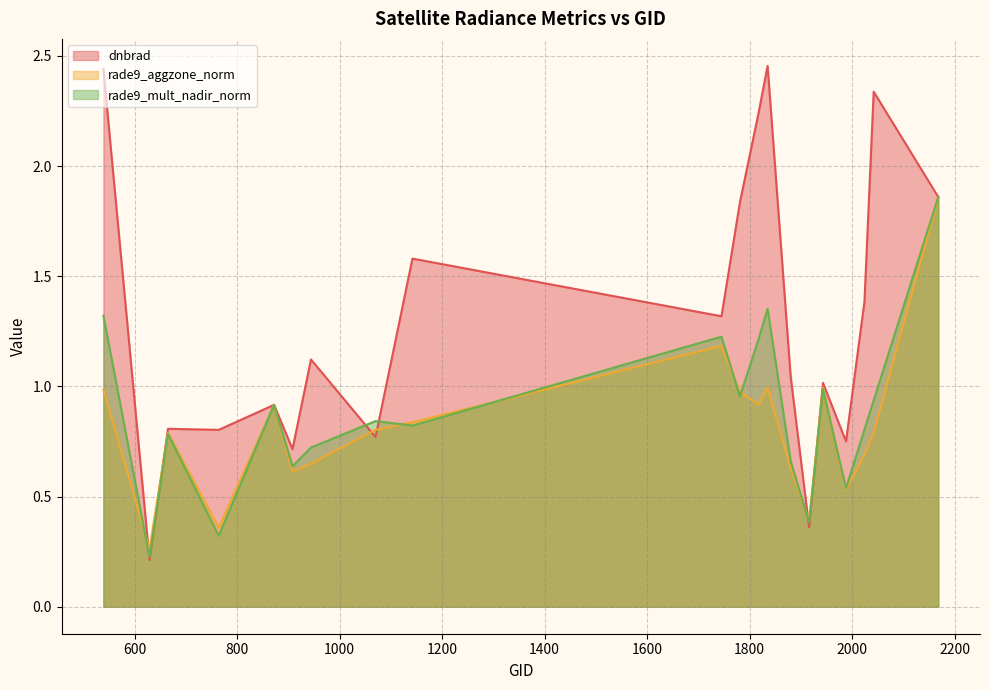

The value of rade9_aggzone_norm at 2042 is 0.2. True or false?

False